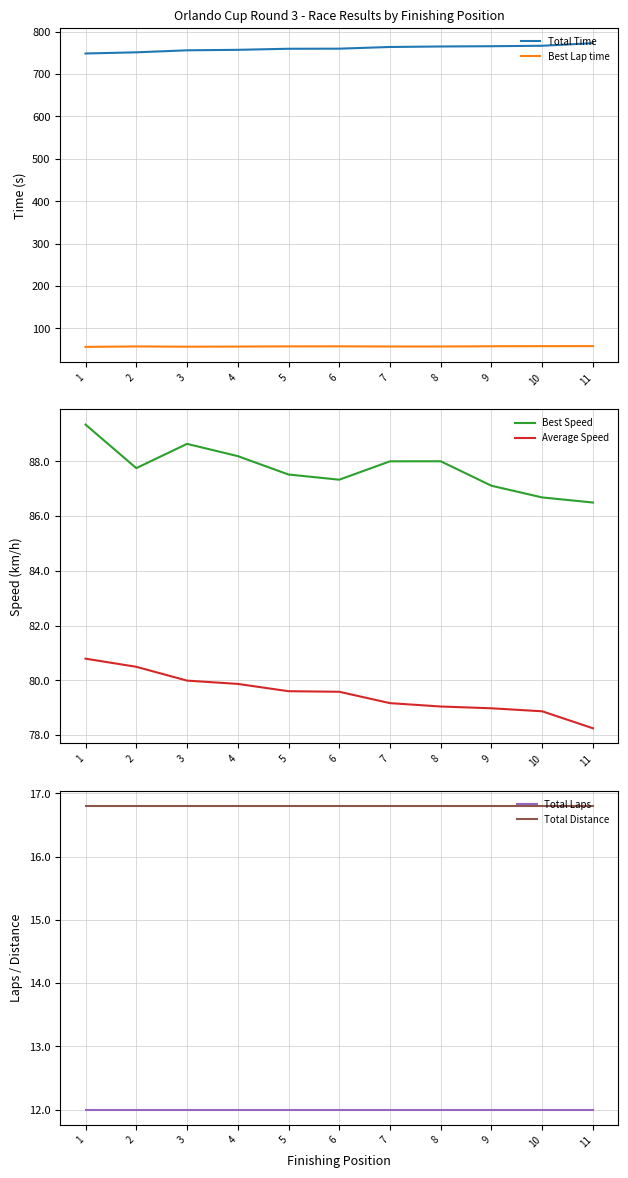

How many distinct data groups are displayed?

6